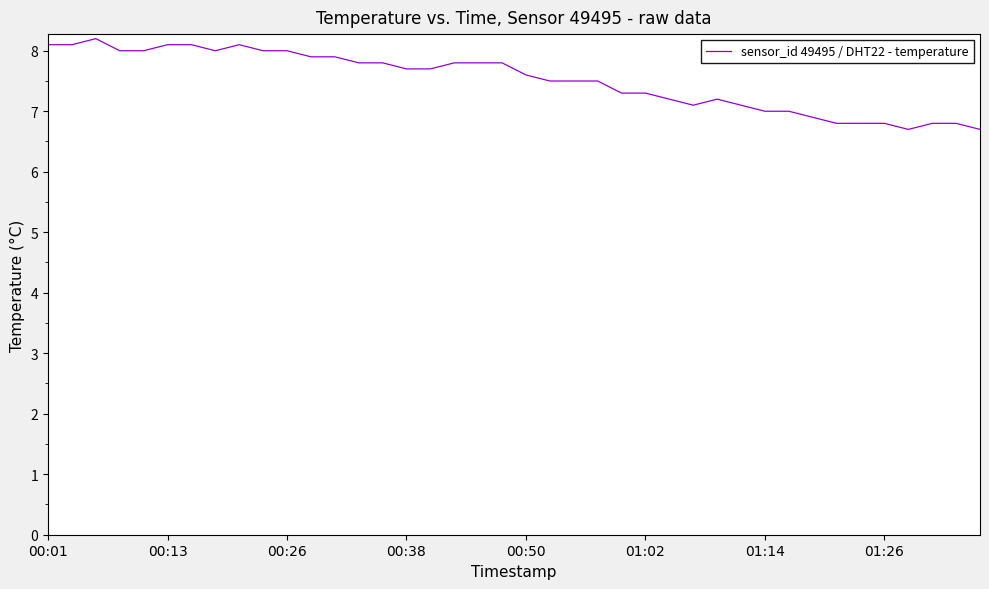

What is the smallest value displayed?

6.7